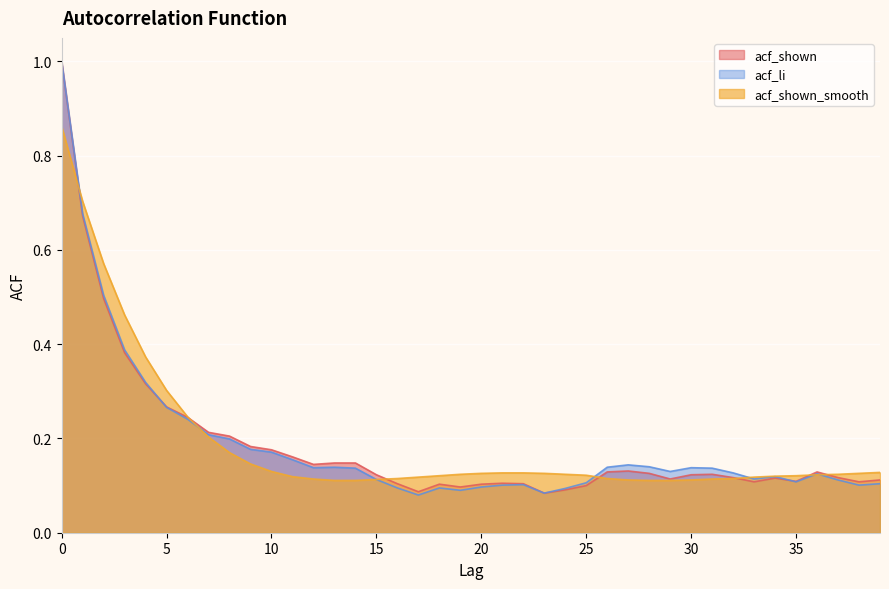

How many times do acf_shown and acf_shown_smooth cross each other?

7